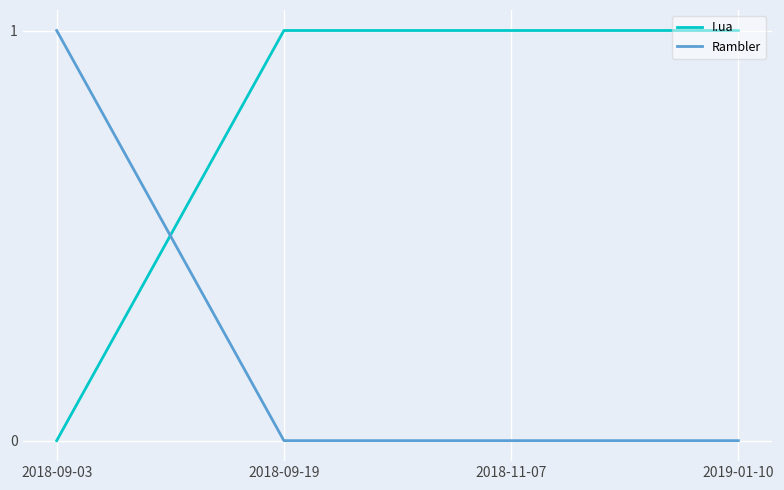

How many lines are shown in the chart?

2